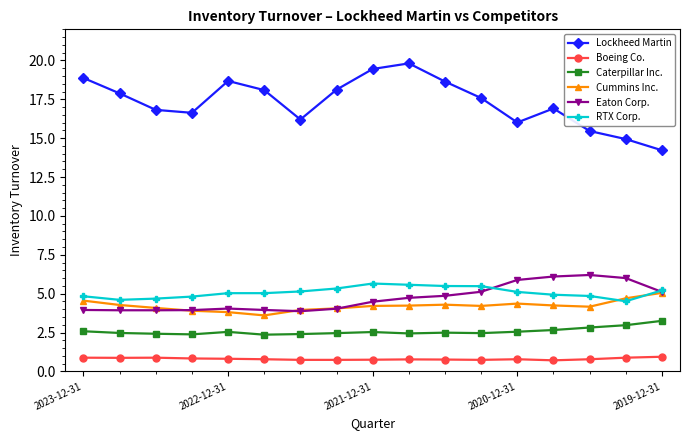

What is the lowest value of the RTX Corp. series?

4.5